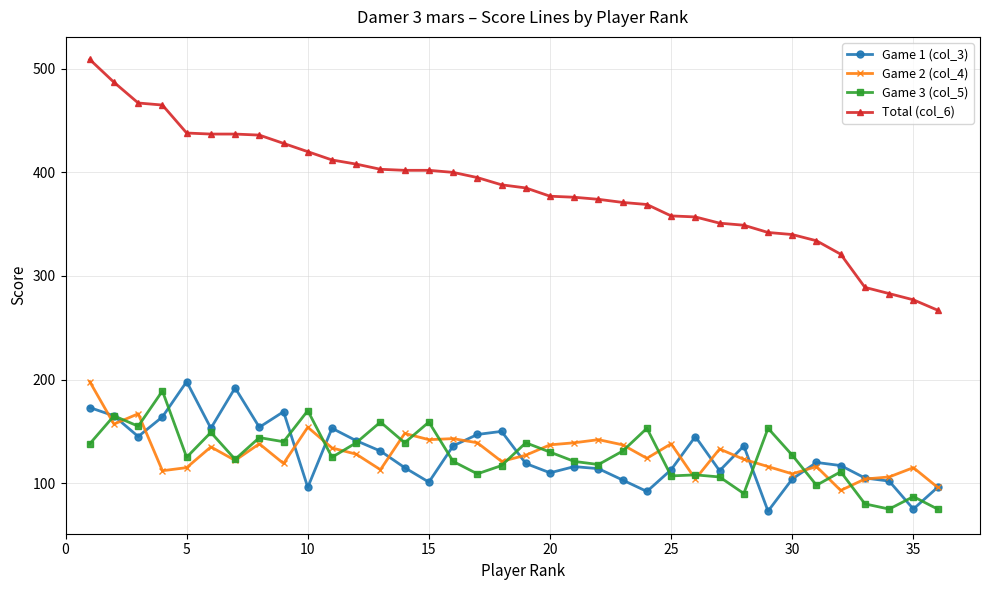

What is the minimum value for Game 3 (col_5)?

75